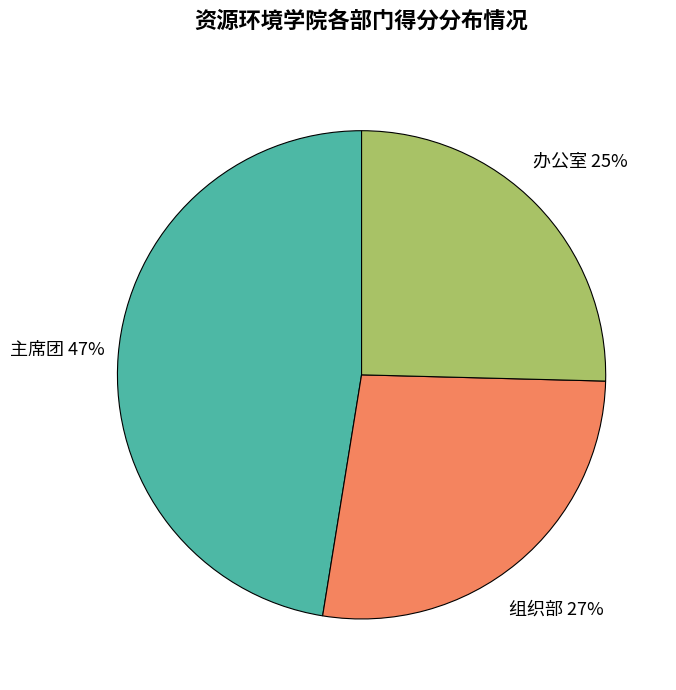

Does any single category account for the majority?

No